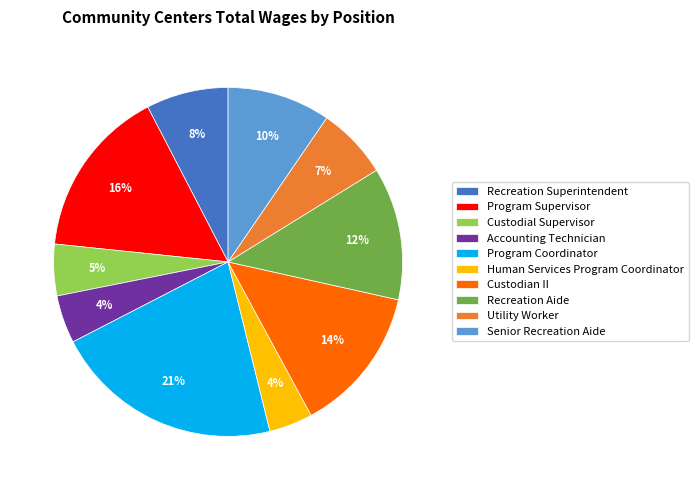

How many segments does this pie chart have?

10